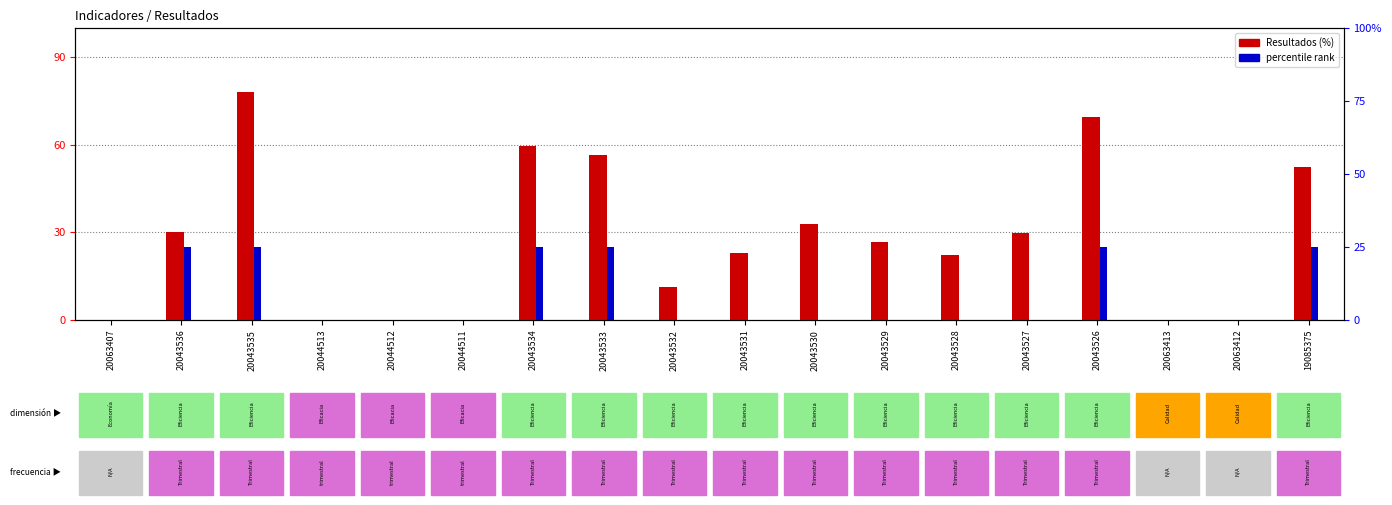

What is the total value across all series at 20043530?

32.8